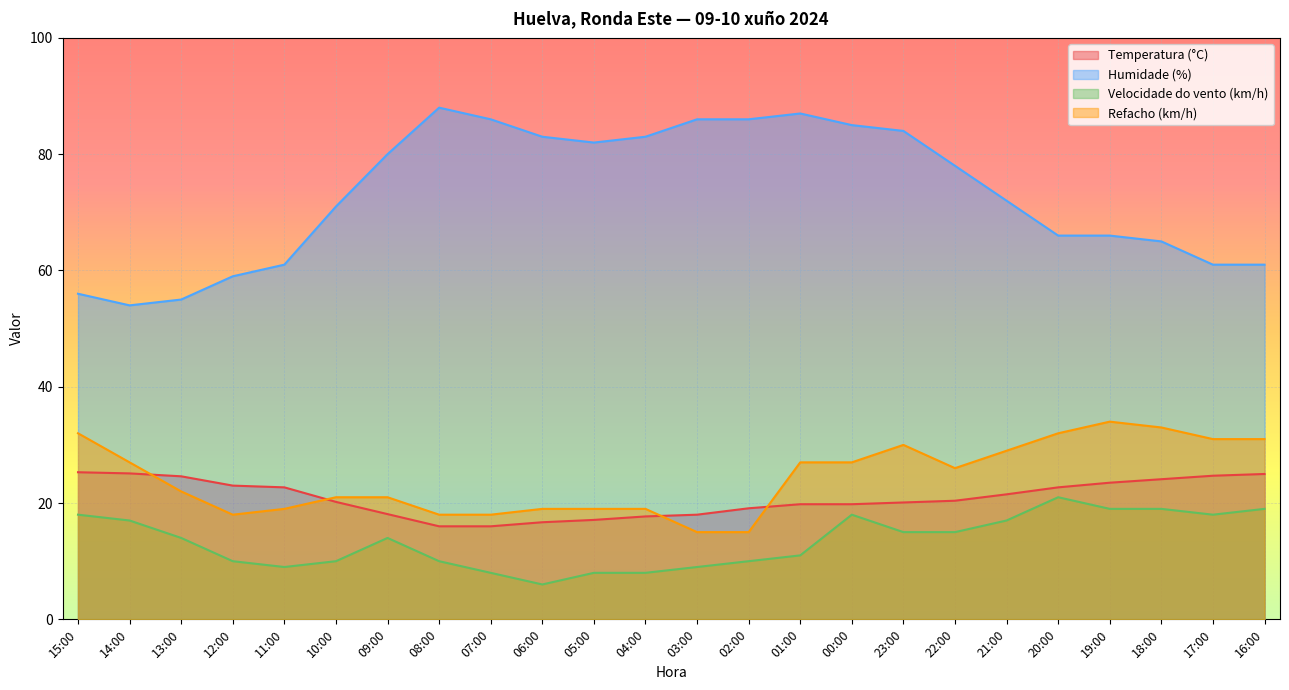

Reading left to right, transcribe all the data shown in this chart.

Temperatura (°C): 25.3	25.1	24.6	23.0	22.7	20.2	18.1	16.0	16.0	16.7	17.1	17.7	18.0	19.1	19.8	19.8	20.1	20.4	21.5	22.7	23.5	24.1	24.7	25.0
Humidade (%): 56.0	54.0	55.0	59.0	61.0	71.0	80.0	88.0	86.0	83.0	82.0	83.0	86.0	86.0	87.0	85.0	84.0	78.0	72.0	66.0	66.0	65.0	61.0	61.0
Velocidade do vento (km/h): 18.0	17.0	14.0	10.0	9.0	10.0	14.0	10.0	8.0	6.0	8.0	8.0	9.0	10.0	11.0	18.0	15.0	15.0	17.0	21.0	19.0	19.0	18.0	19.0
Refacho (km/h): 32.0	27.0	22.0	18.0	19.0	21.0	21.0	18.0	18.0	19.0	19.0	19.0	15.0	15.0	27.0	27.0	30.0	26.0	29.0	32.0	34.0	33.0	31.0	31.0